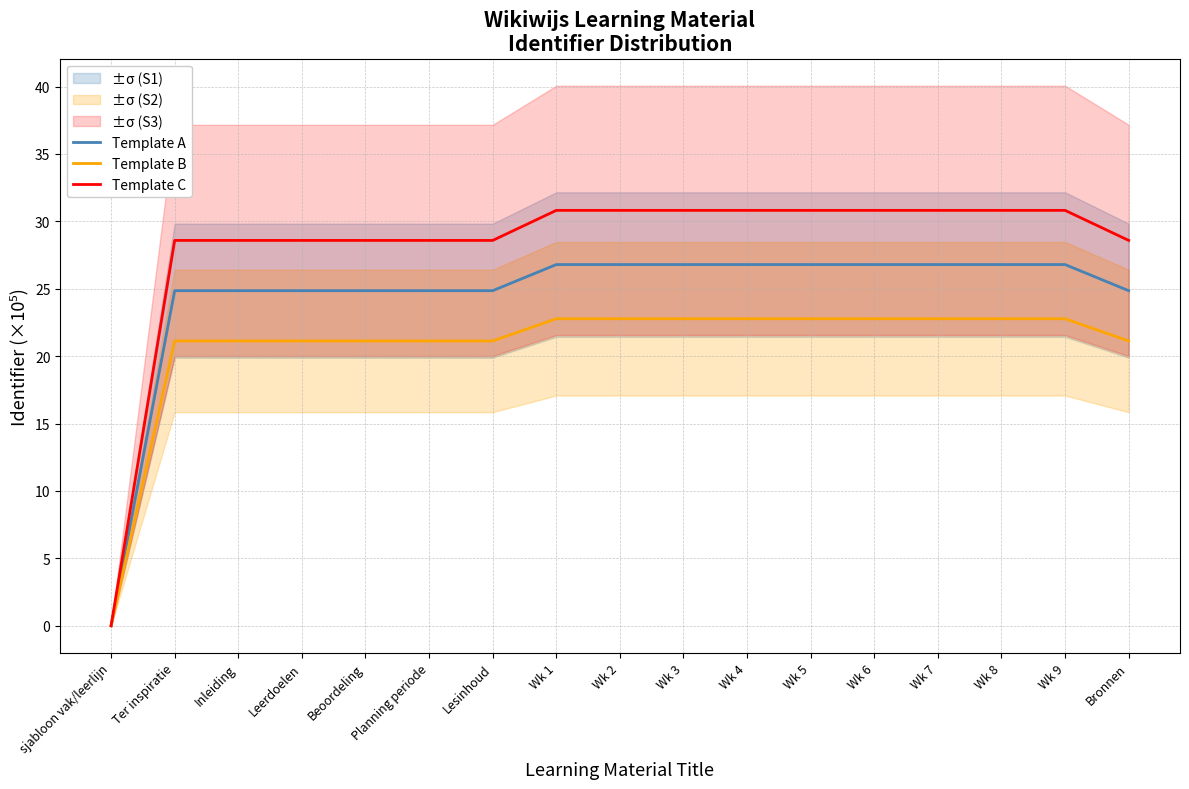

Is it true that Template A equals 26.8 at Wk 9?

True